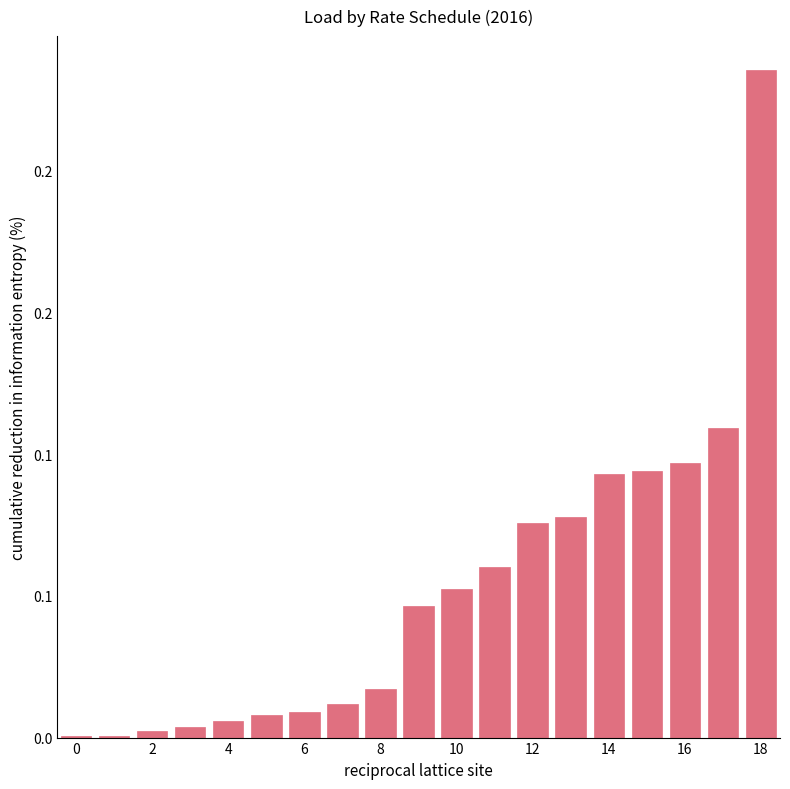

What is the sum of all values?

1.0